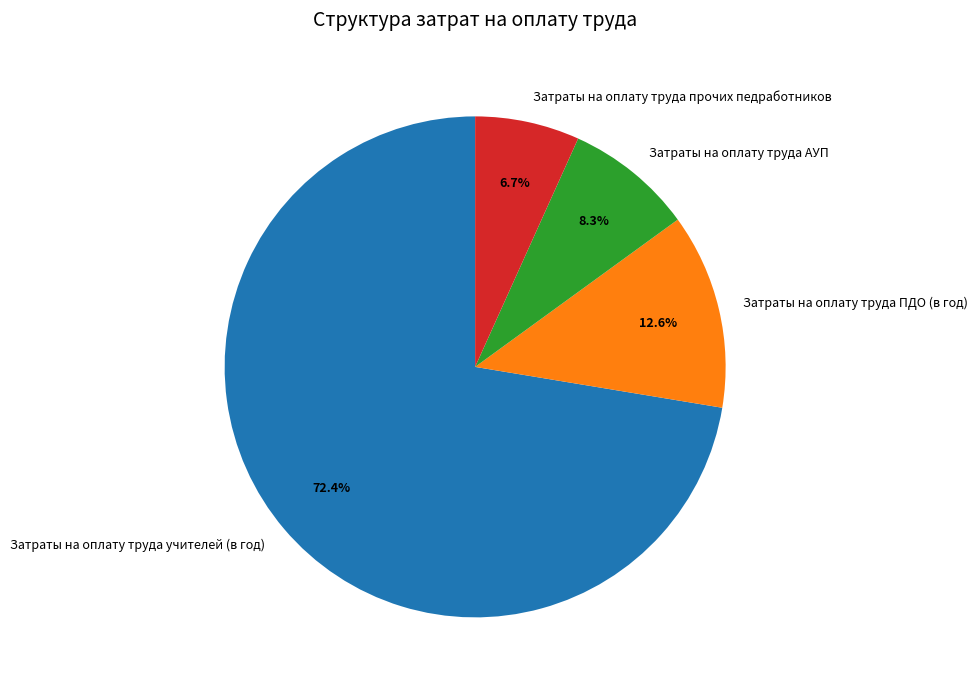

Is it true that Затраты на оплату труда АУП is 1% of the pie?

False